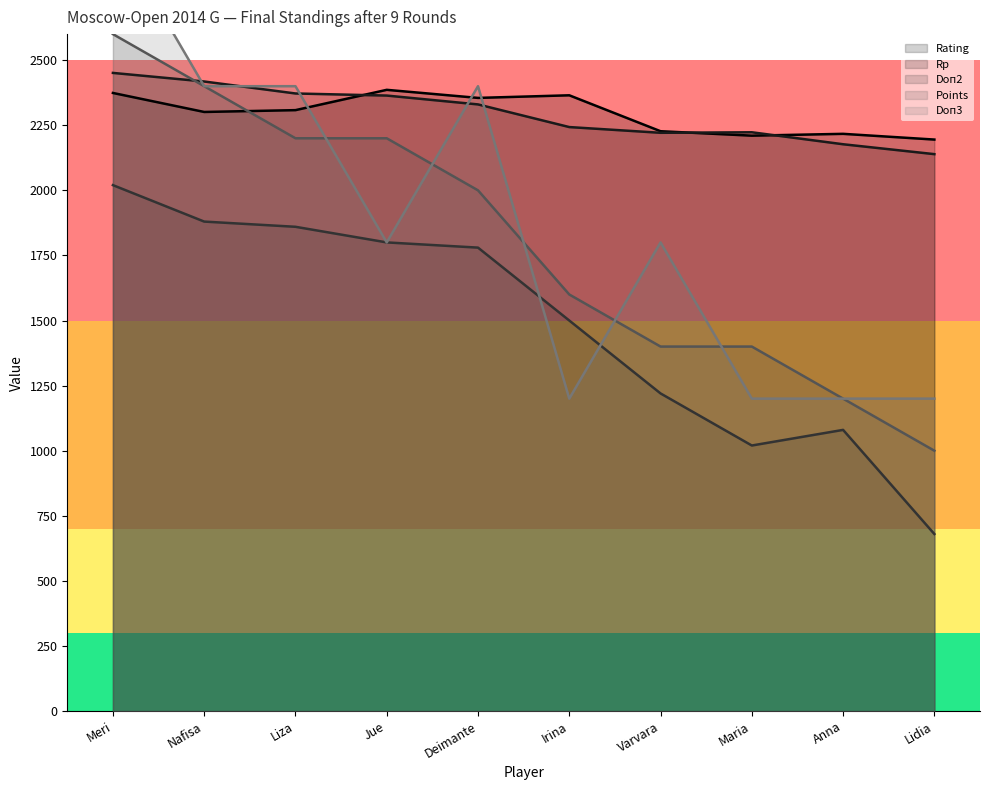

Is the value of Doп2 at Jue greater than the value of Rating at Lidia?

No